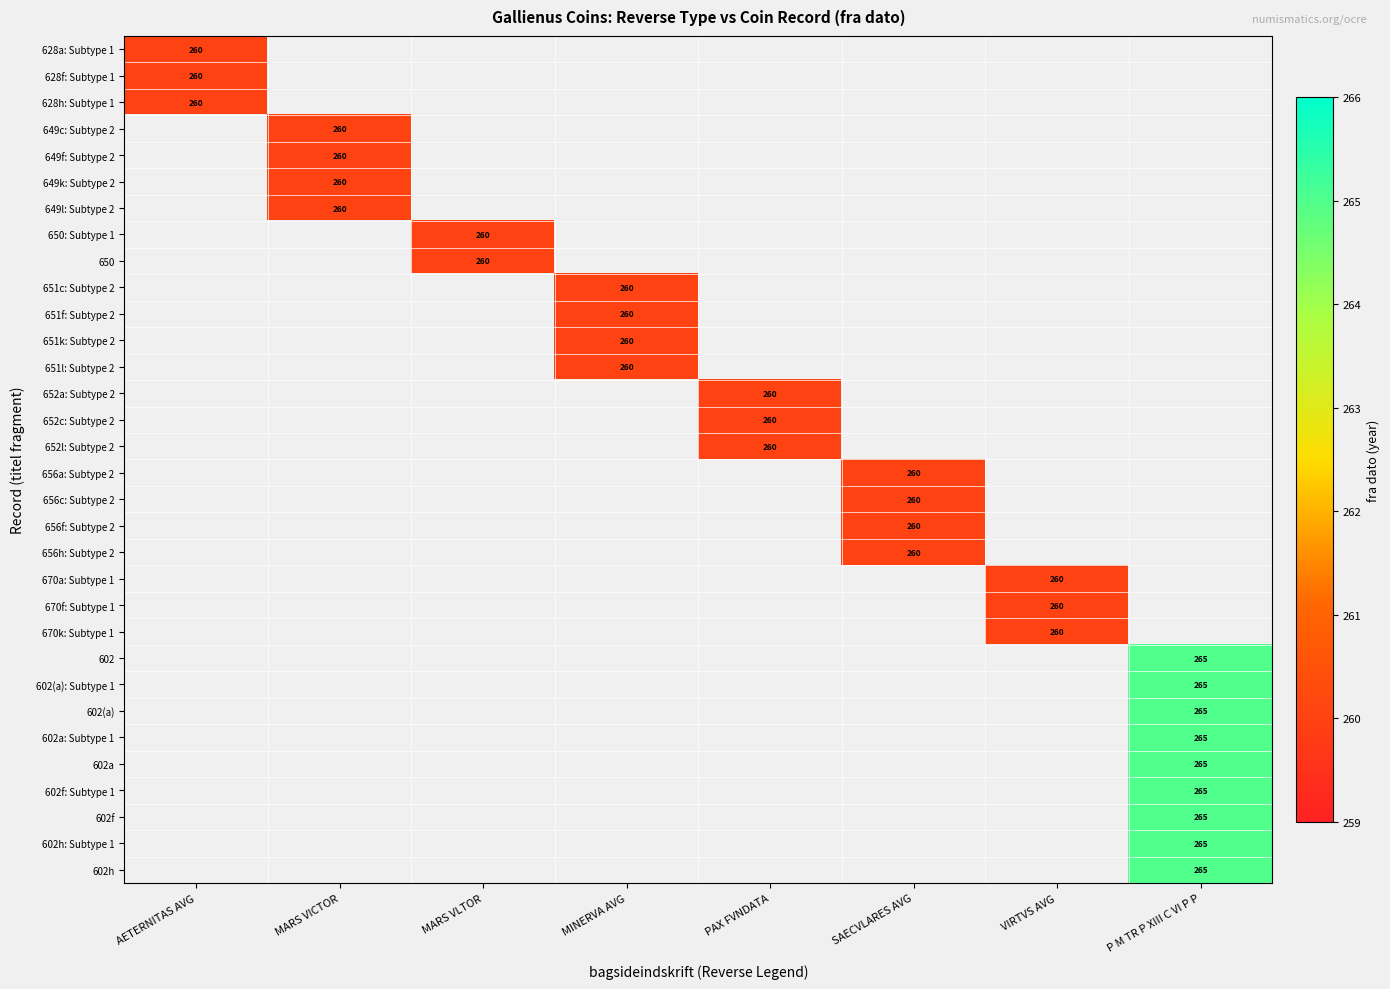

The 656f: Subtype 2 series shows 260 at SAECVLARES AVG. True or false?

True